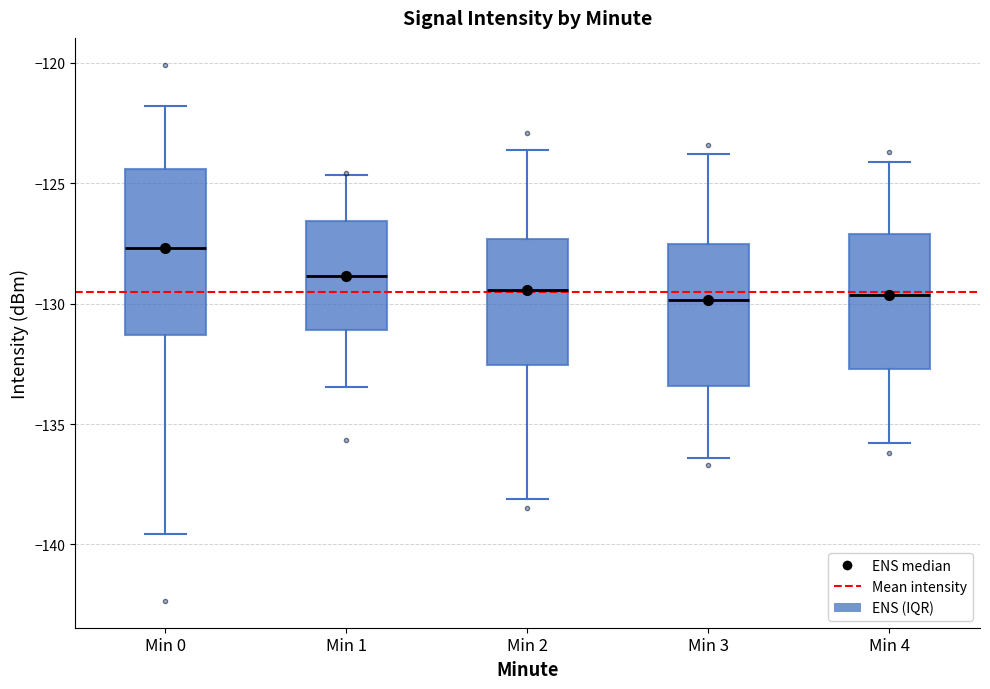

Reading left to right, read every box against the y-axis: the position of its median line, the range the box covers, and the ends of its whiskers. The values are not printed on the chart, so give them approximately, as read against the axis.

Min 0: median -127.5, box -131.5 to -124.5, whiskers -139.5 to -122.0
Min 1: median -129.0, box -131.0 to -126.5, whiskers -133.5 to -124.5
Min 2: median -129.5, box -132.5 to -127.5, whiskers -138.0 to -123.5
Min 3: median -130.0, box -133.5 to -127.5, whiskers -136.5 to -124.0
Min 4: median -129.5, box -132.5 to -127.0, whiskers -136.0 to -124.0